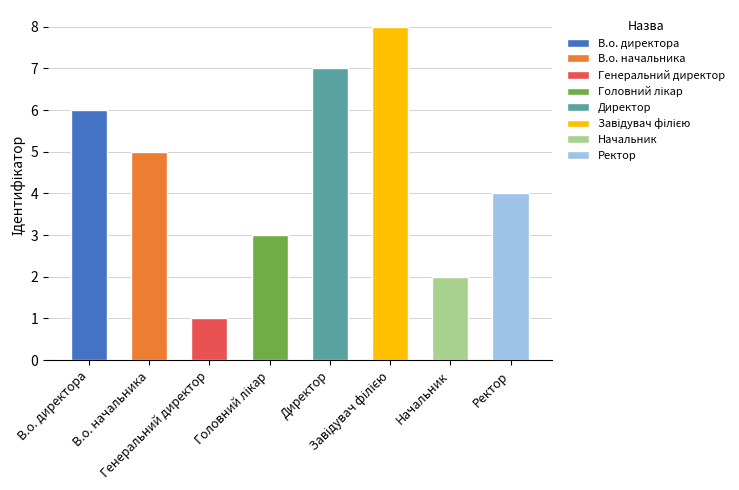

What position from the right is В.о. директора?

8